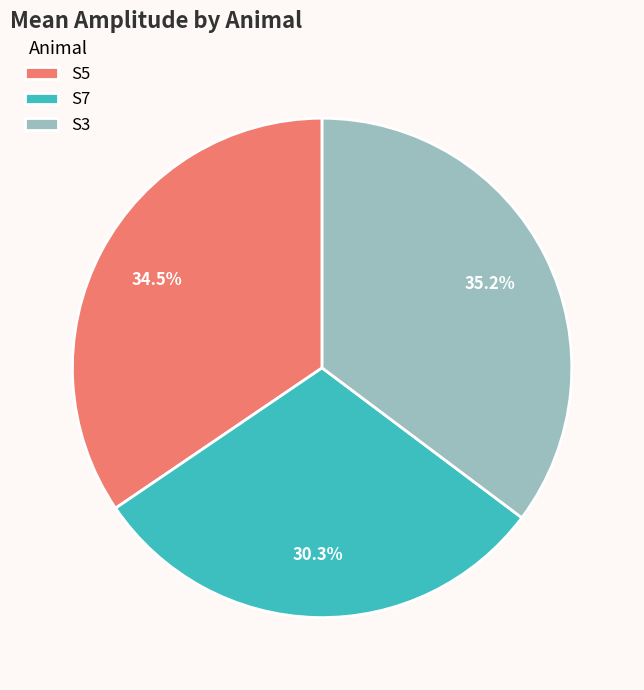

Is there a majority slice in this chart?

No